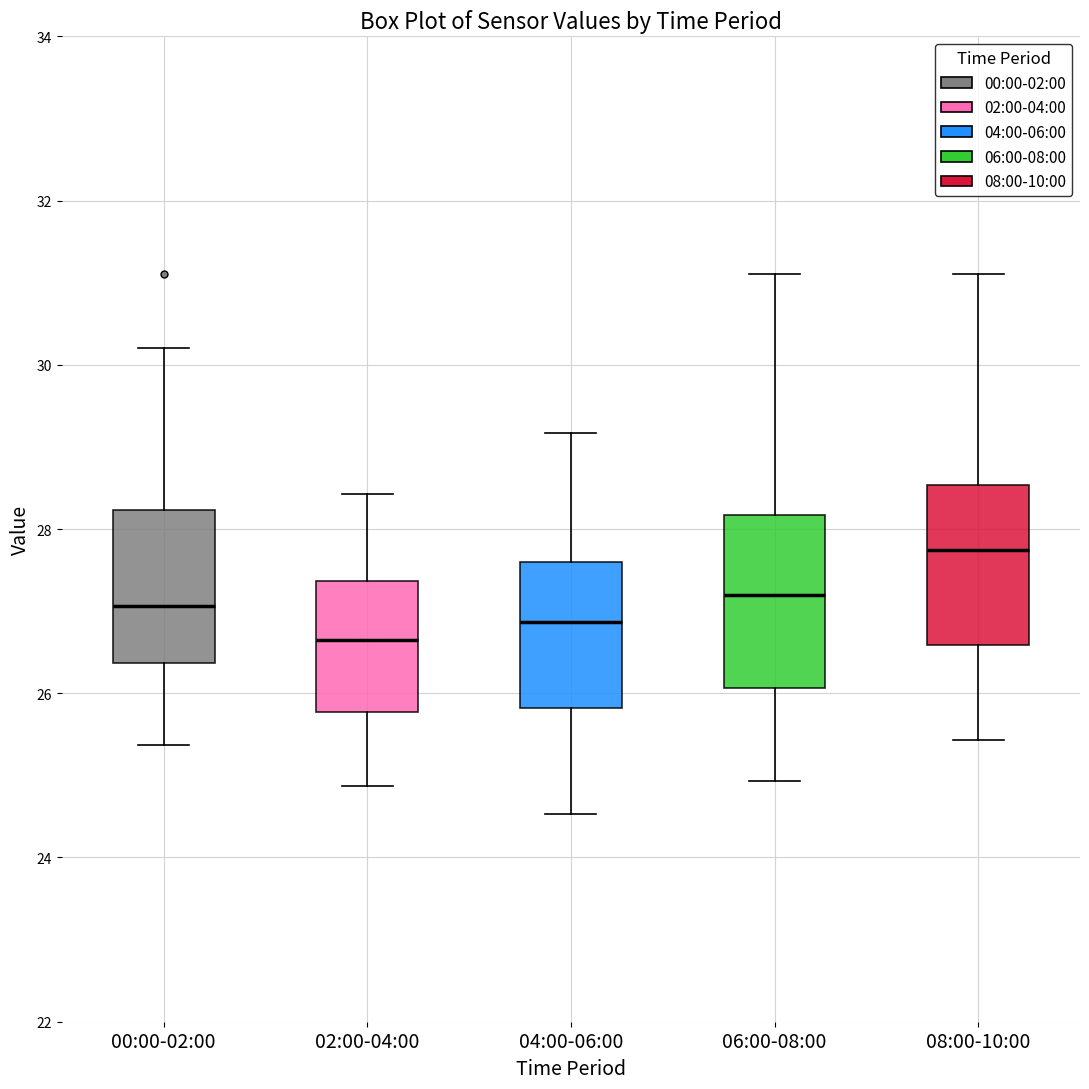

Reading left to right, read every box against the y-axis: the position of its median line, the range the box covers, and the ends of its whiskers. The values are not printed on the chart, so give them approximately, as read against the axis.

00:00-02:00: median 27.0, box 26.4 to 28.2, whiskers 25.4 to 30.2
02:00-04:00: median 26.6, box 25.8 to 27.4, whiskers 24.8 to 28.4
04:00-06:00: median 26.8, box 25.8 to 27.6, whiskers 24.6 to 29.2
06:00-08:00: median 27.2, box 26.0 to 28.2, whiskers 25.0 to 31.2
08:00-10:00: median 27.8, box 26.6 to 28.6, whiskers 25.4 to 31.2